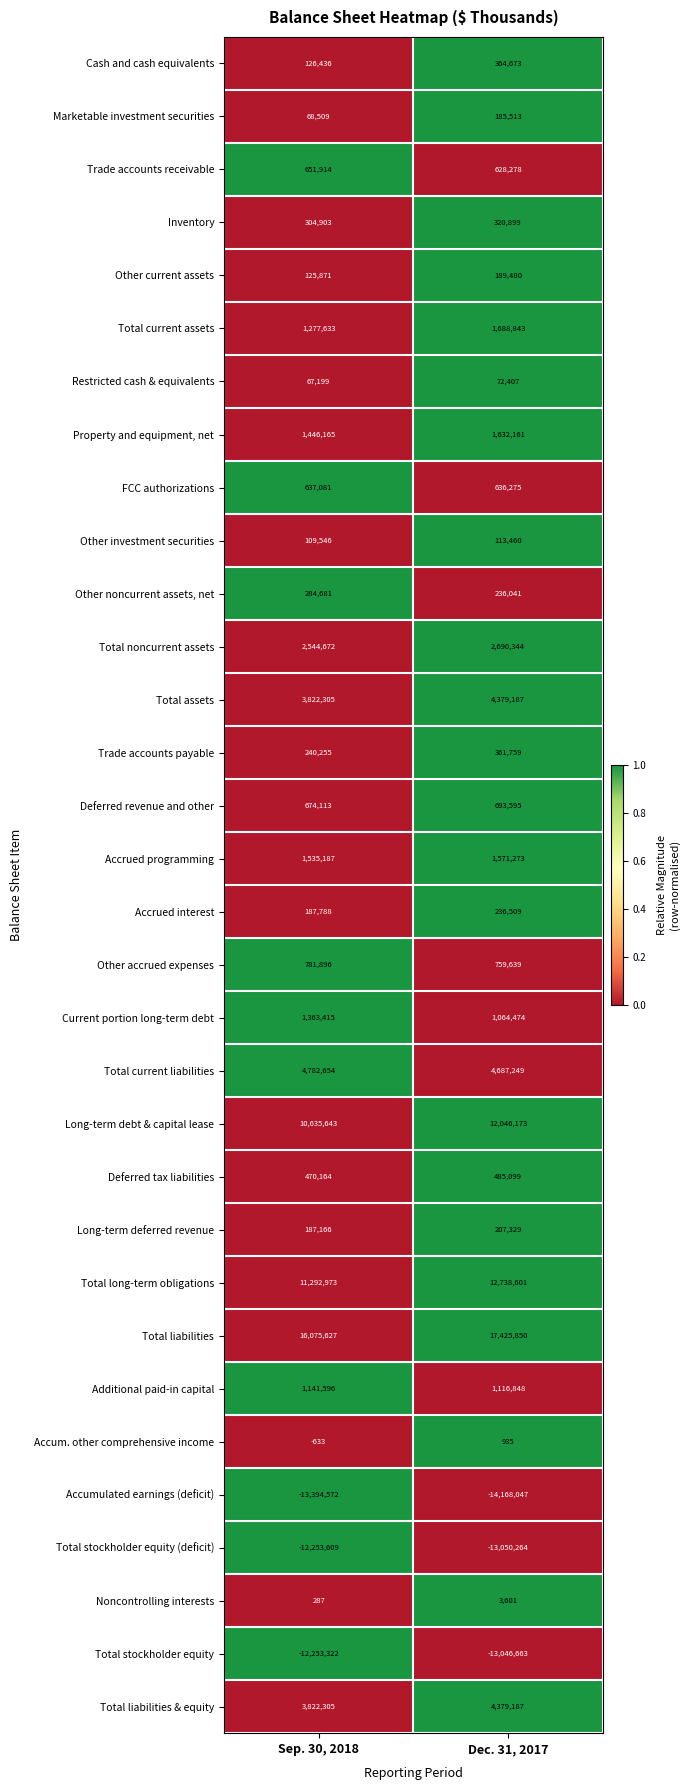

Which series has the largest total across all categories?

Total liabilities